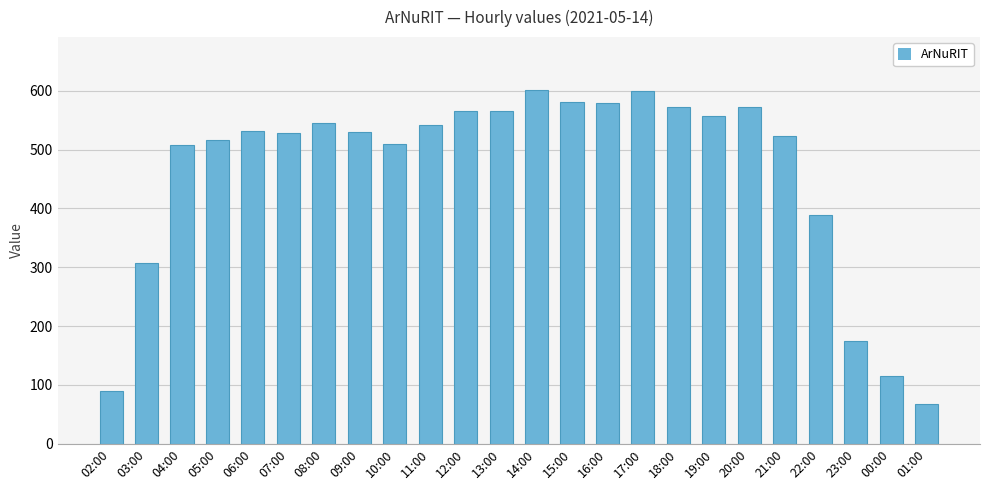

What position from the left is 21:00?

20